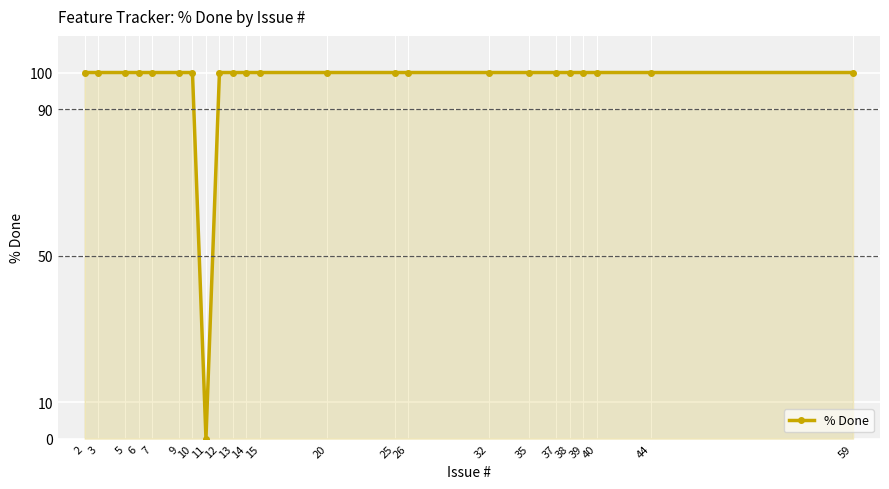

Is it true that the value at 15 is 164?

False